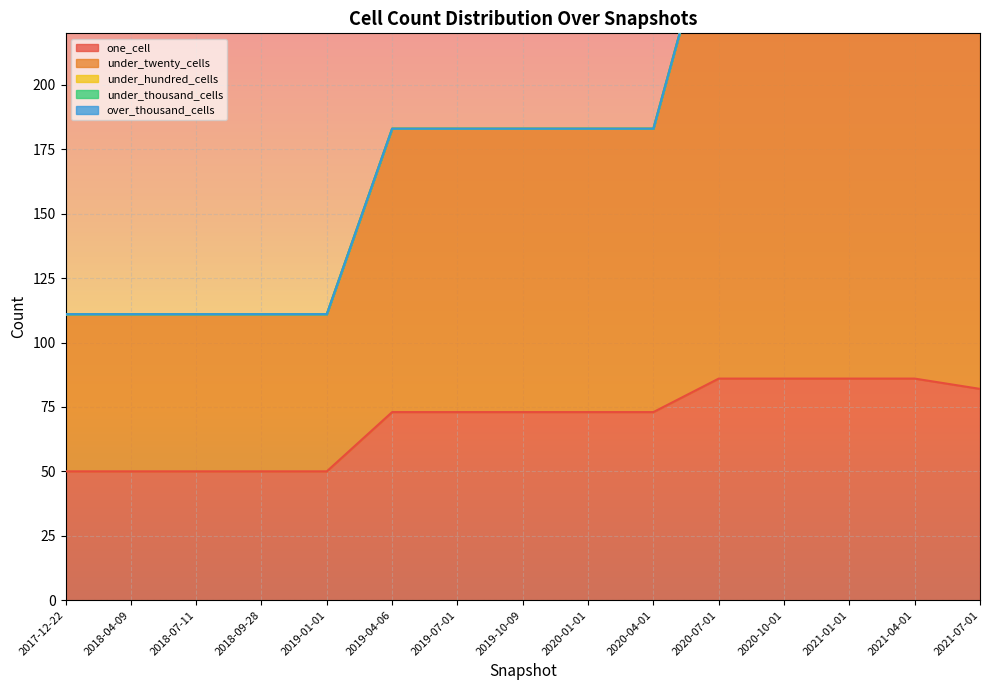

The one_cell series shows 115 at 2019-07-01. True or false?

False